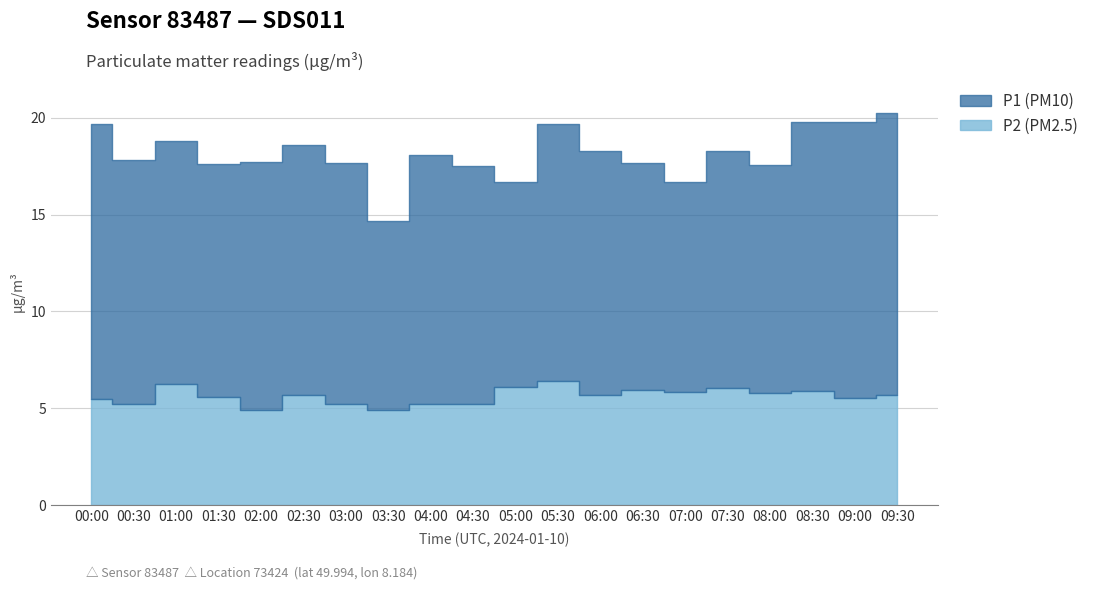

How many data points does each series have?

20